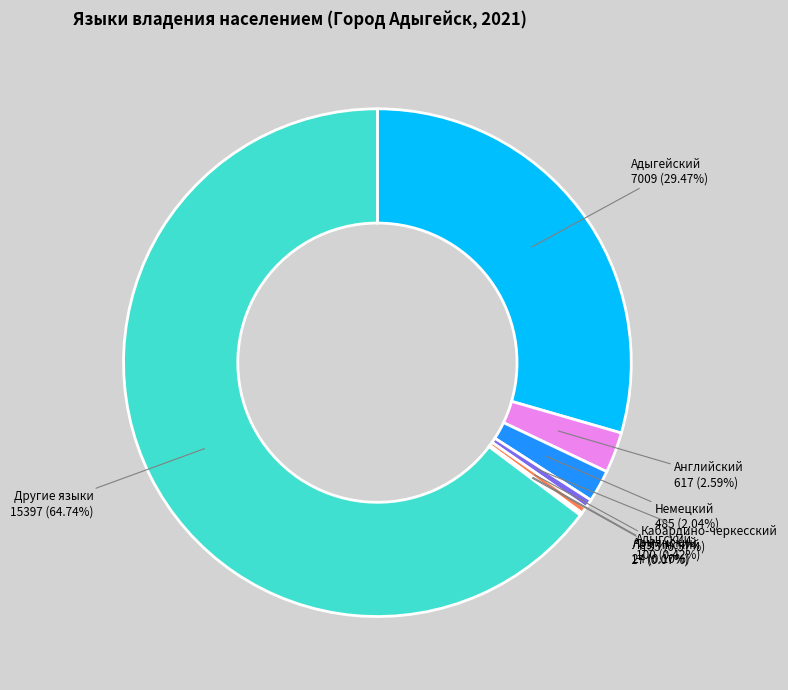

Does any single category account for the majority?

Yes